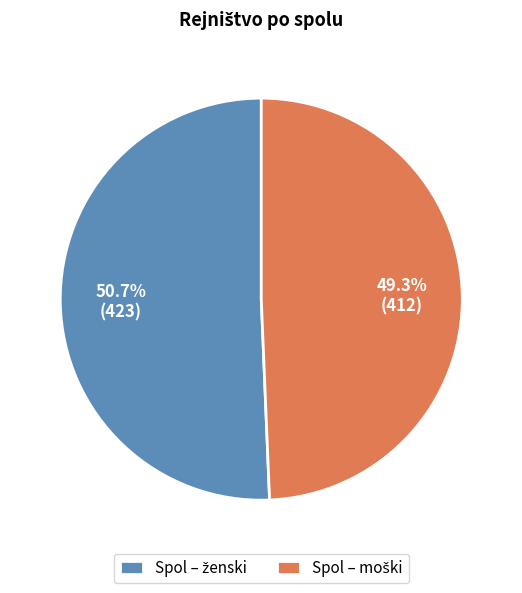

Is there any slice that represents more than half of the pie?

Yes